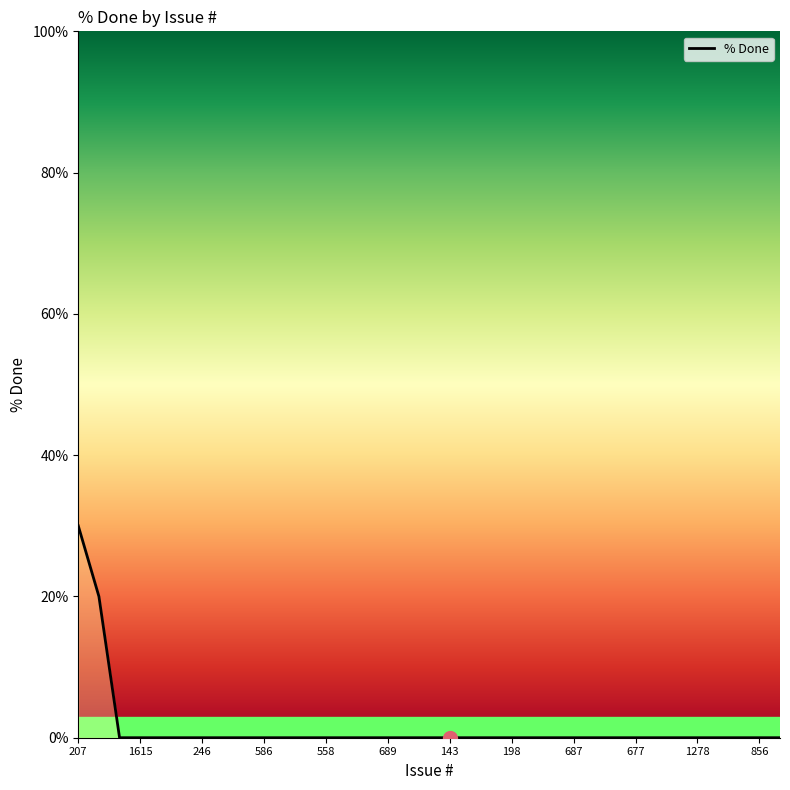

What is the difference between the maximum and minimum values?

30